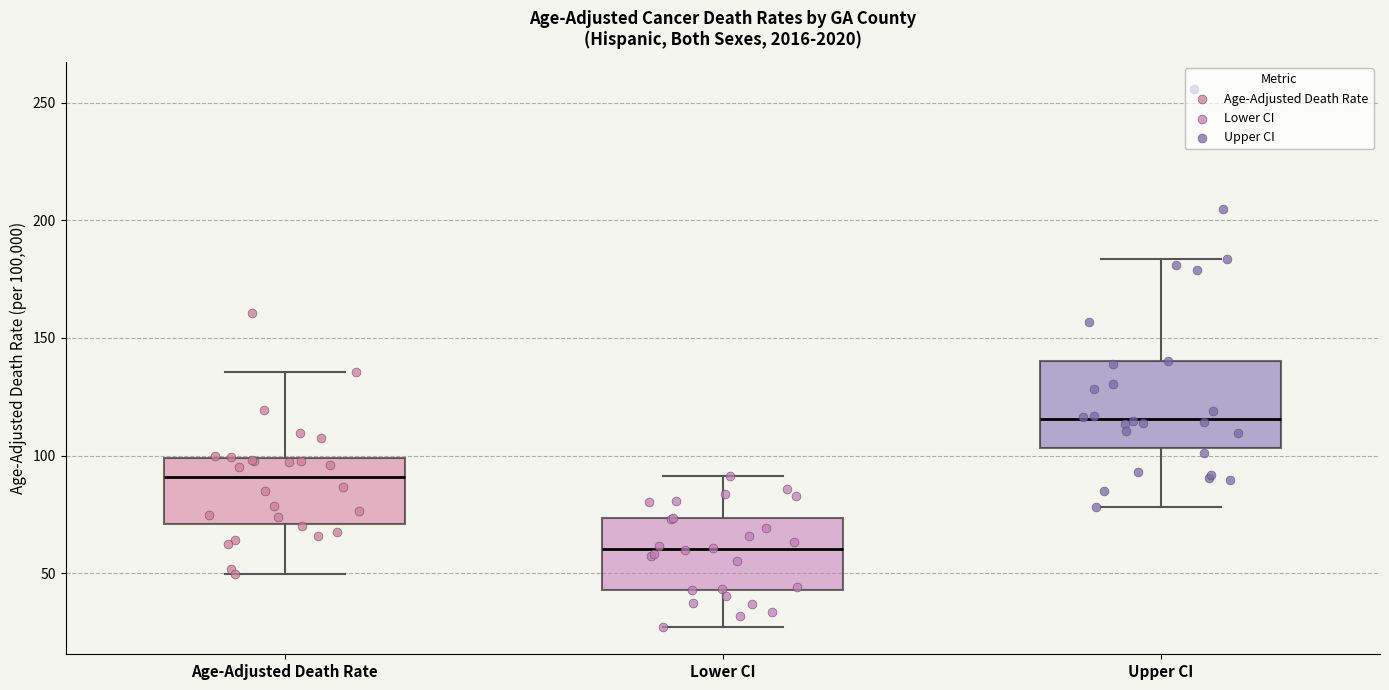

Reading left to right, transcribe this box plot: for each box, give where its median line is, the range the box spans, and where its two whiskers end, as read against the y-axis. The values are not printed on the chart, so give them approximately, as read against the axis.

Age-Adjusted Death Rate: median 90, box 70 to 100, whiskers 50 to 135
Lower CI: median 60, box 45 to 75, whiskers 25 to 90
Upper CI: median 115, box 105 to 140, whiskers 80 to 185